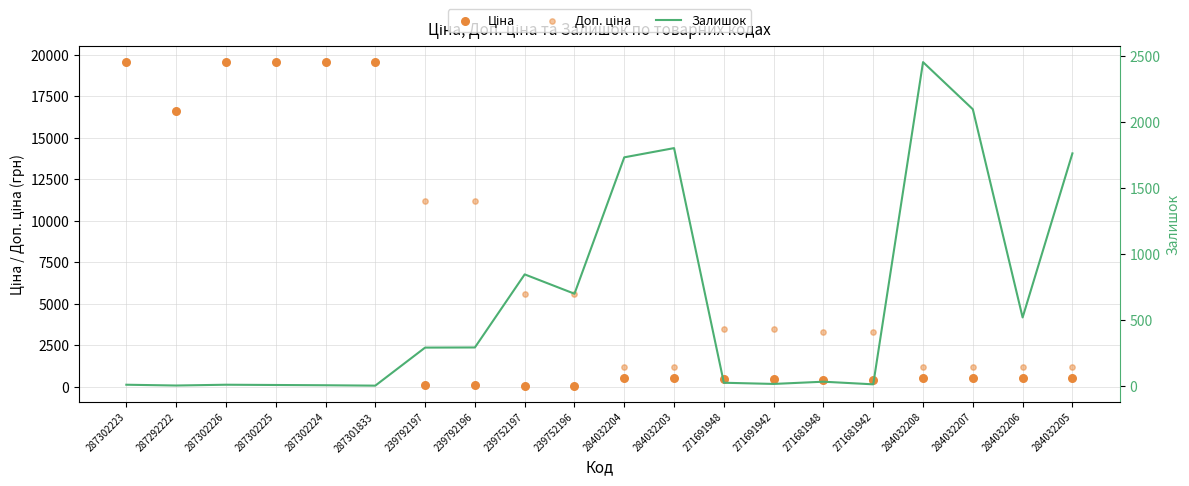

At which category is the sum across all series the highest?

287302223